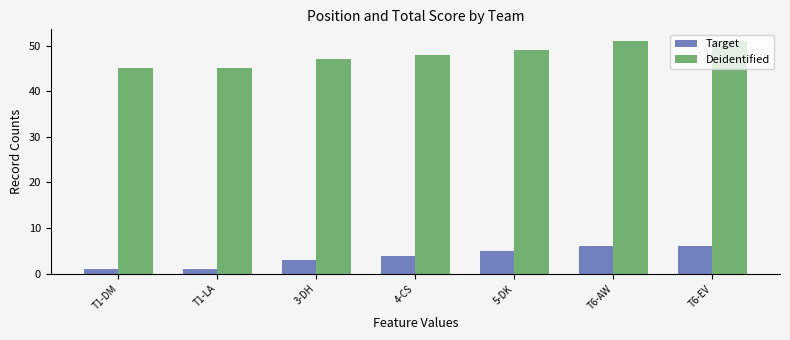

What is the label of the 1st bar from the left?

T1-DM